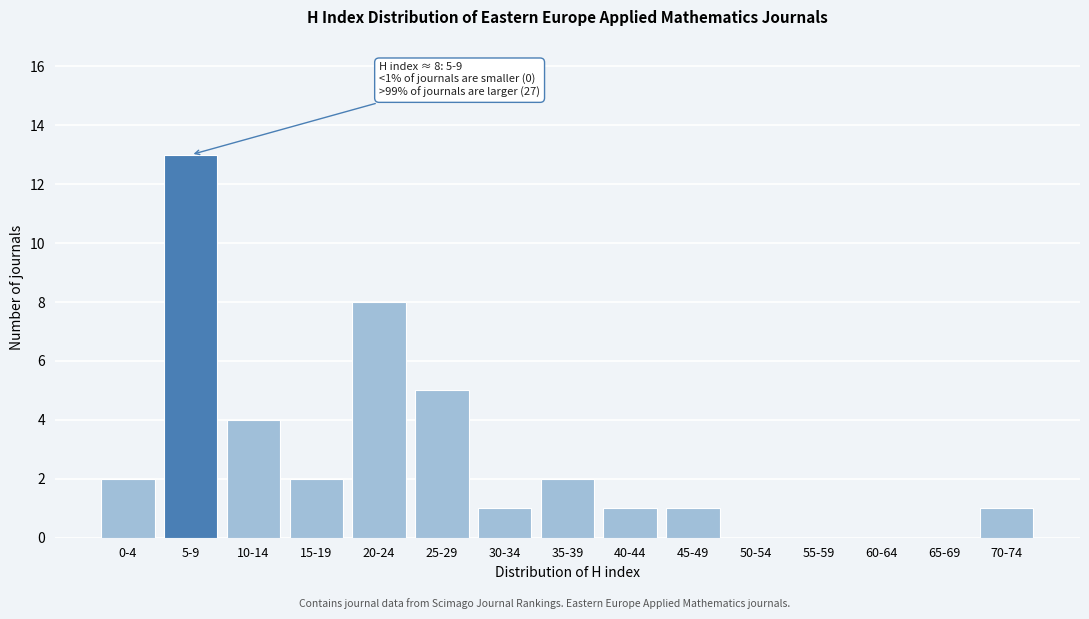

Reading right to left, what are all the values shown in this chart?

70-74=1	65-69=0	60-64=0	55-59=0	50-54=0	45-49=1	40-44=1	35-39=2	30-34=1	25-29=5	20-24=8	15-19=2	10-14=4	5-9=13	0-4=2